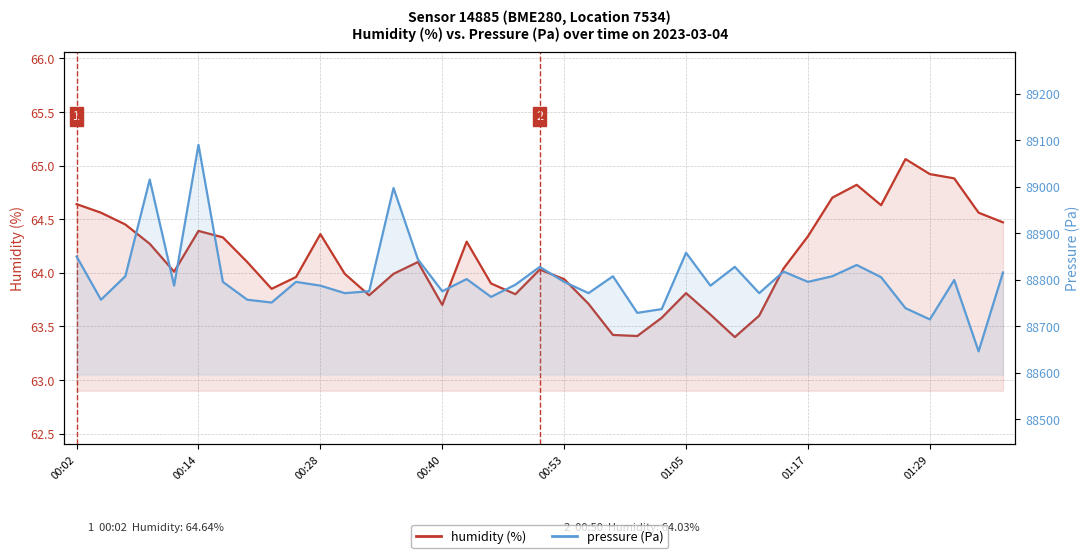

True or false: humidity has more than 0 points higher than both neighbors.

True